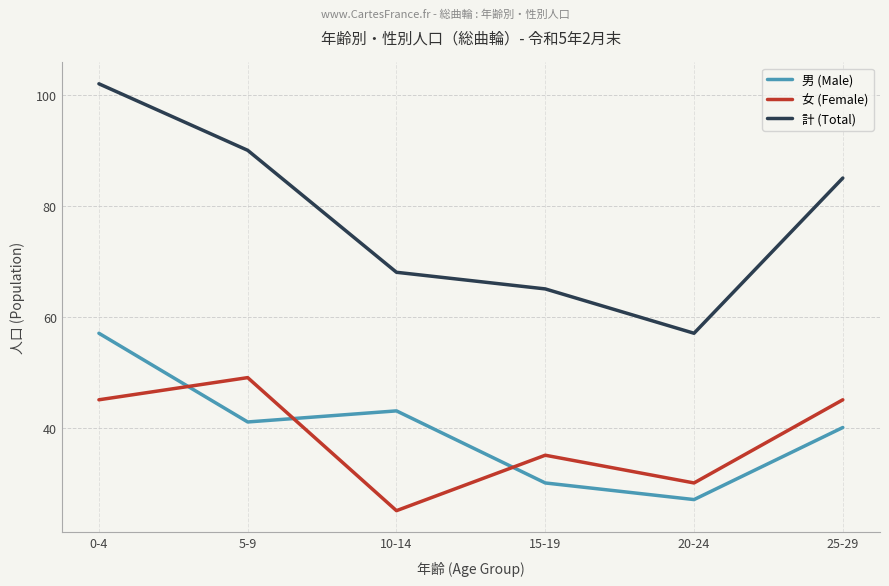

Is the value of 男 (Male) at 15-19 greater than the value of 計 (Total) at 15-19?

No